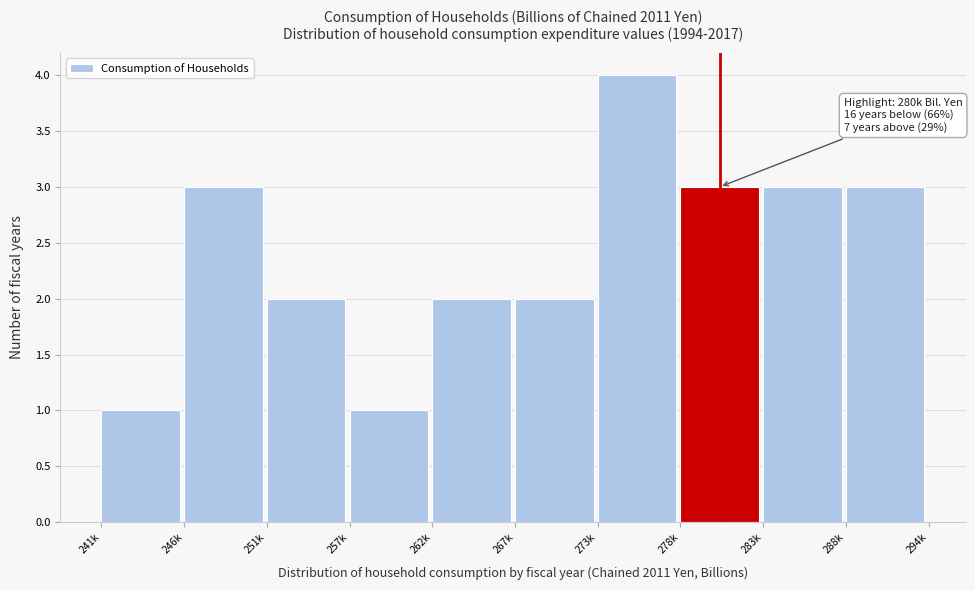

Reading right to left, extract all data points from this chart.

3	3	3	4	2	2	1	2	3	1